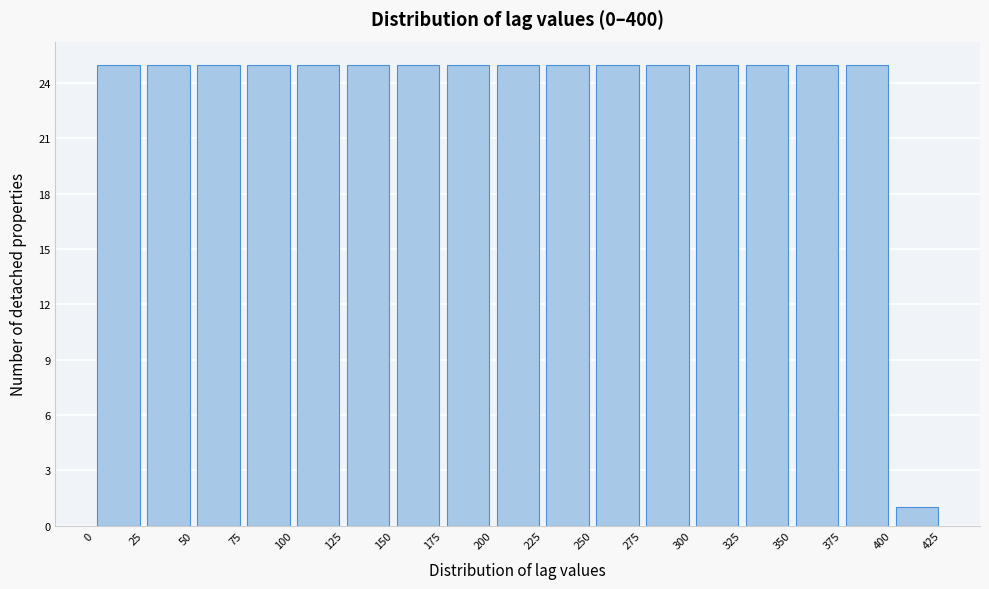

Reading left to right, transcribe this chart: for each bar, give the range it covers on the x-axis and its height. The values are not printed on the chart, so give them approximately, as read against the axis.

0 to 25: 25
25 to 50: 25
50 to 75: 25
75 to 100: 25
100 to 125: 25
125 to 150: 25
150 to 175: 25
175 to 200: 25
200 to 225: 25
225 to 250: 25
250 to 275: 25
275 to 300: 25
300 to 325: 25
325 to 350: 25
350 to 375: 25
375 to 400: 25
400 to 425: 1